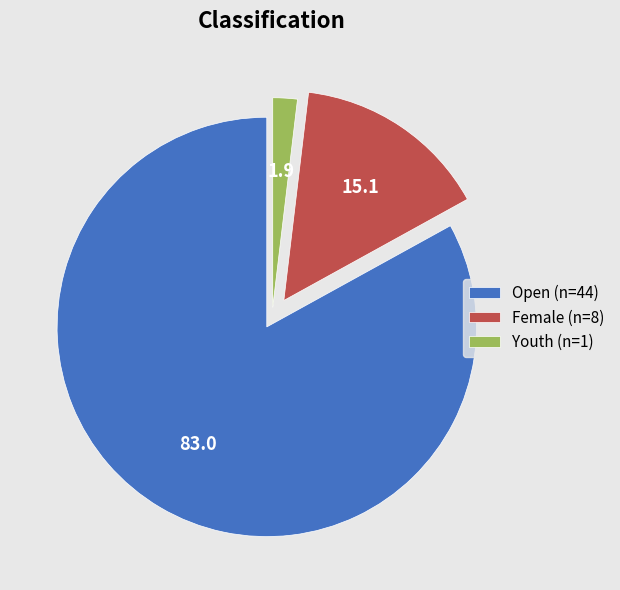

Count the number of slices in the pie.

3